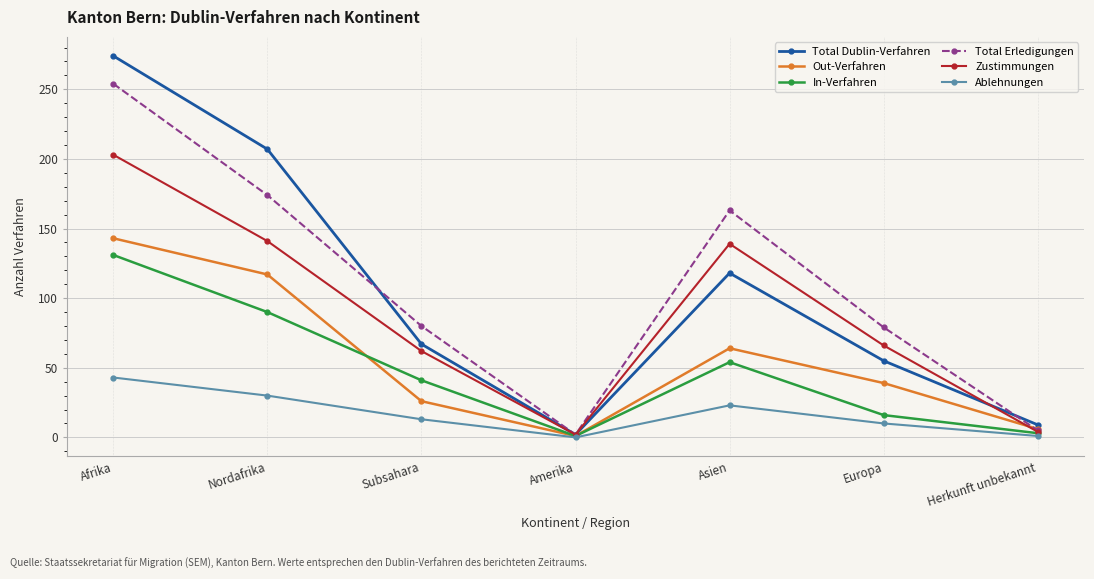

How many interior local peaks does the Ablehnungen series have?

1